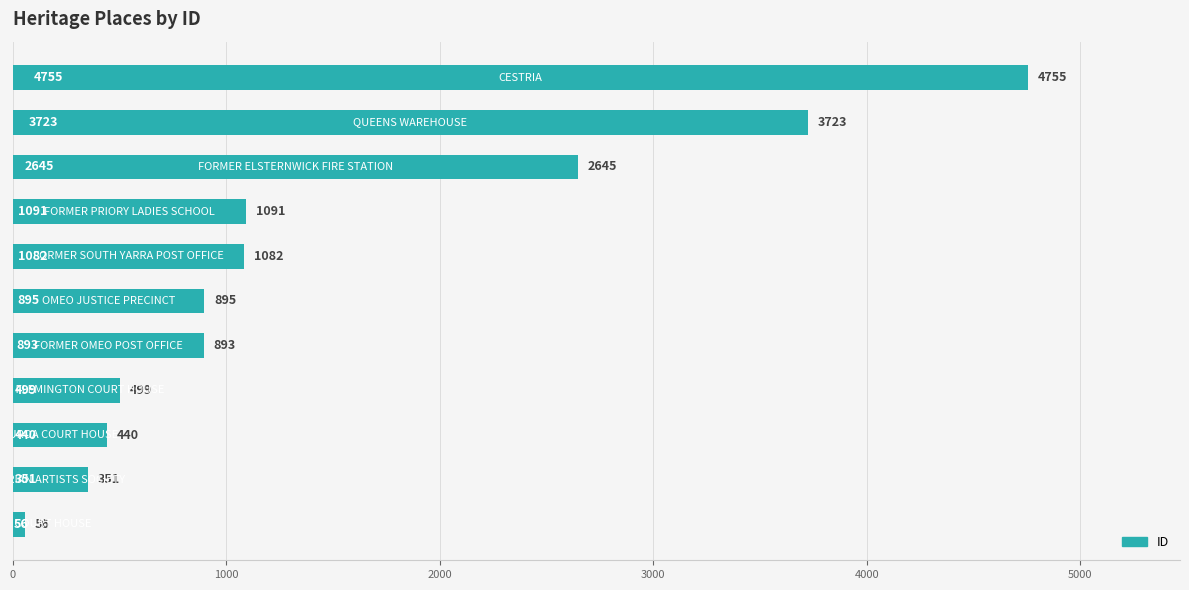

What is the difference between the maximum and minimum values?

4699